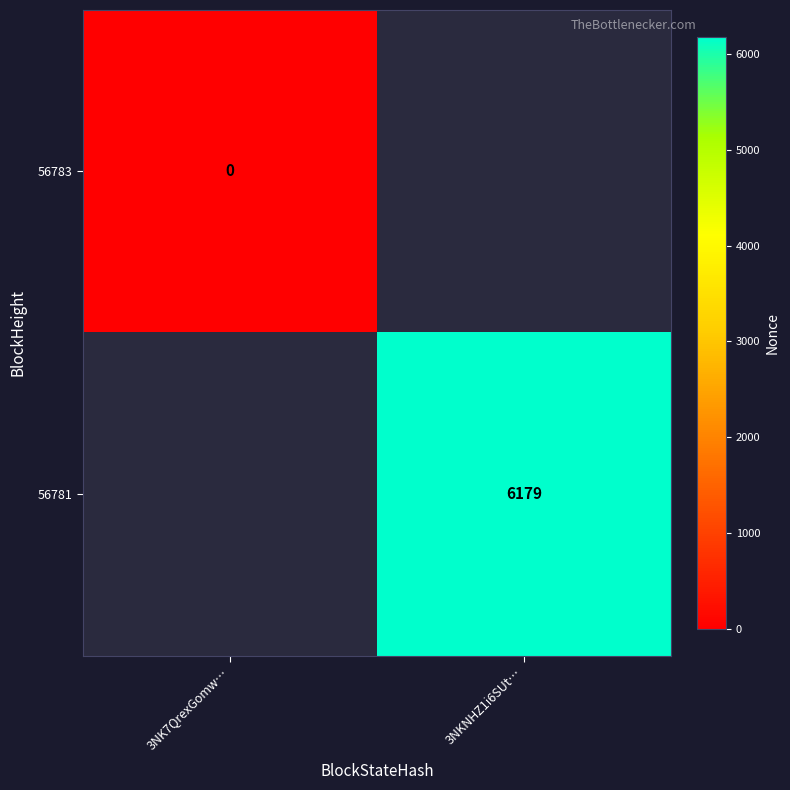

The 56781 series shows 6179 at 3NKNHZ1i6SUt…. True or false?

True